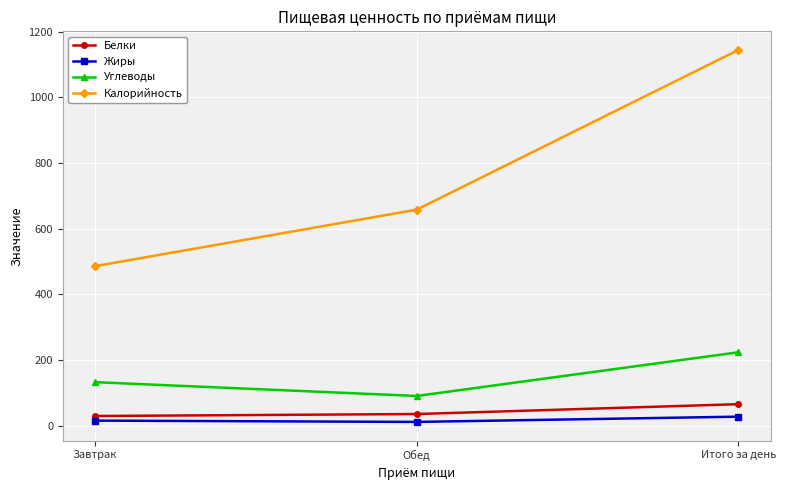

Count the number of categories in the chart.

3